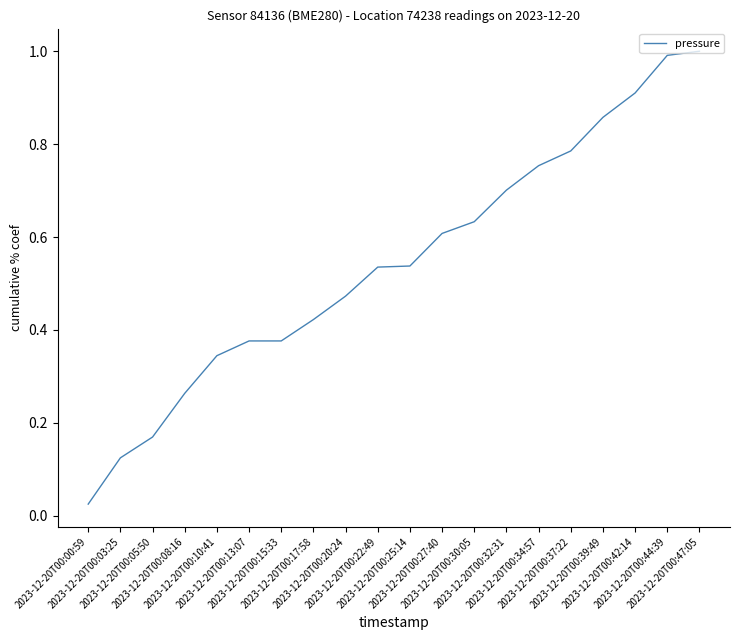

Between 2023-12-20T00:42:14 and 2023-12-20T00:22:49, which is larger?

2023-12-20T00:42:14